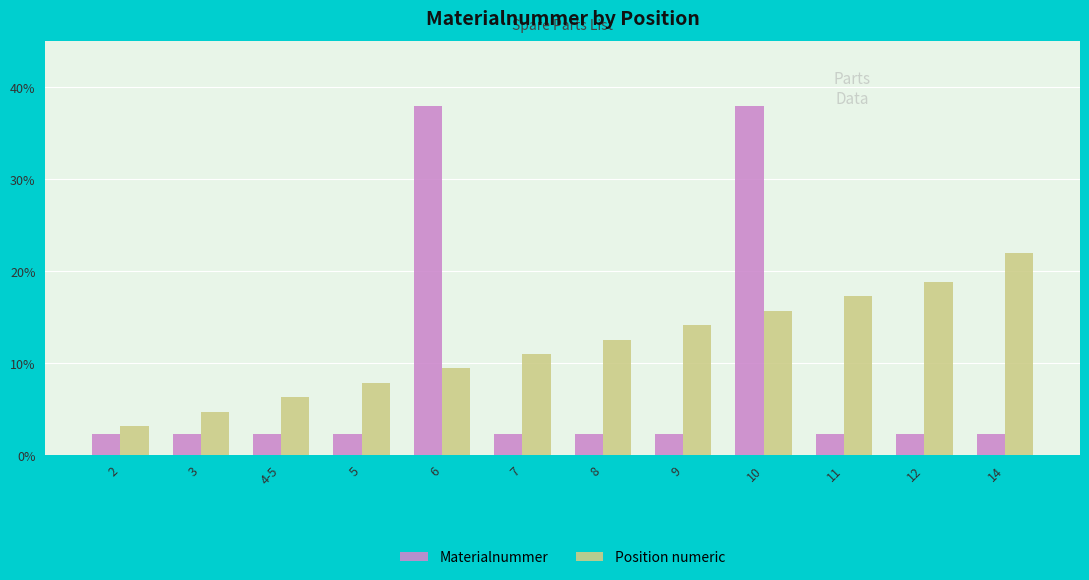

What is the label of the 7th bar from the left?

8